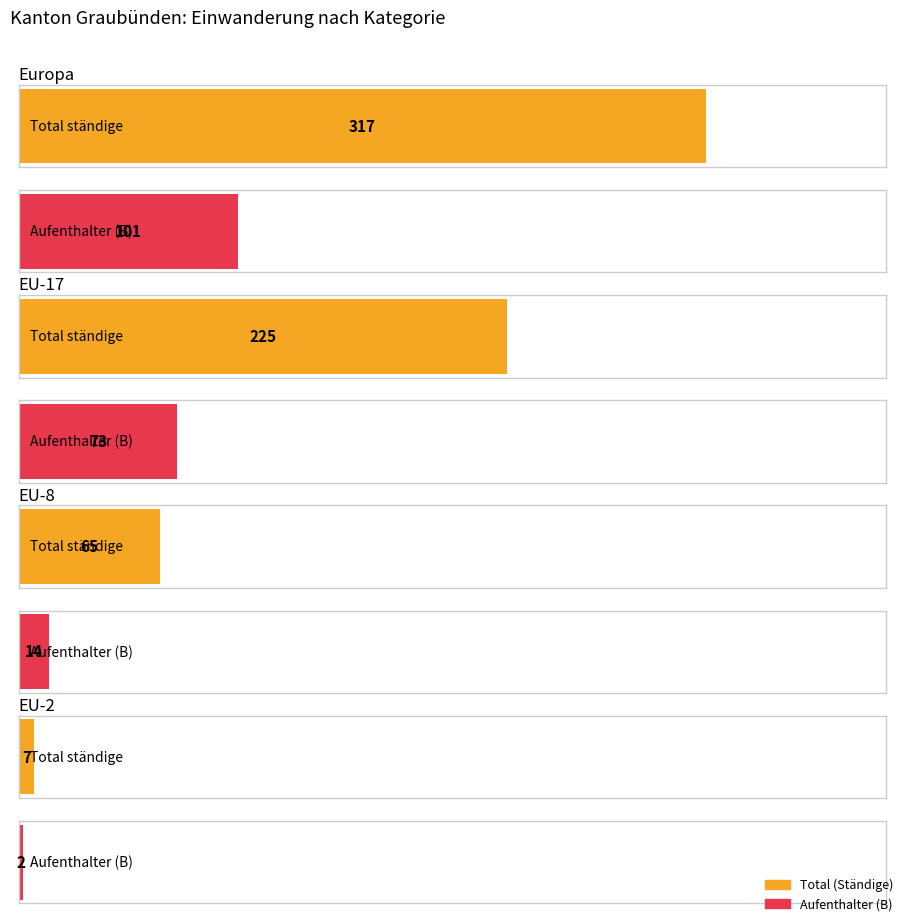

At how many categories does at least one series exceed 16?

3